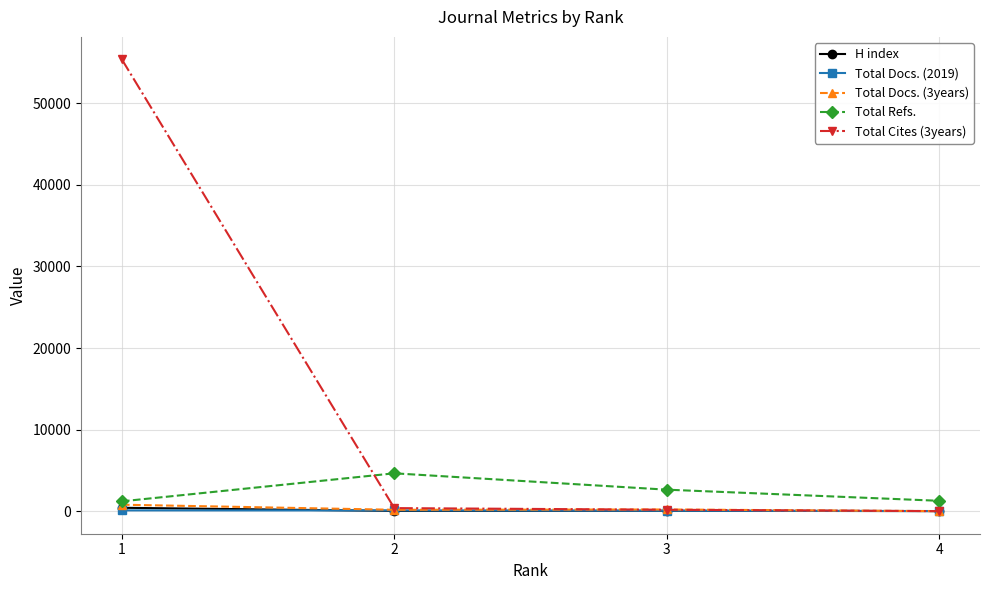

What is the difference between the maximum and minimum values in the Total Refs. series?

3434